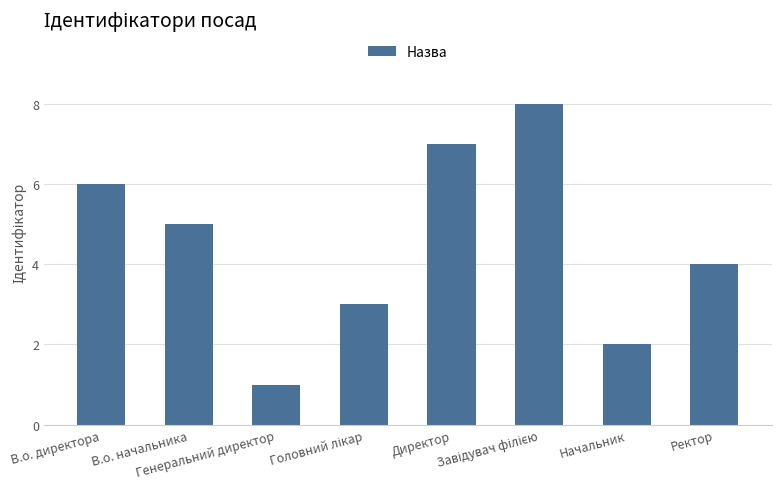

What is the difference between the maximum and second lowest values?

6